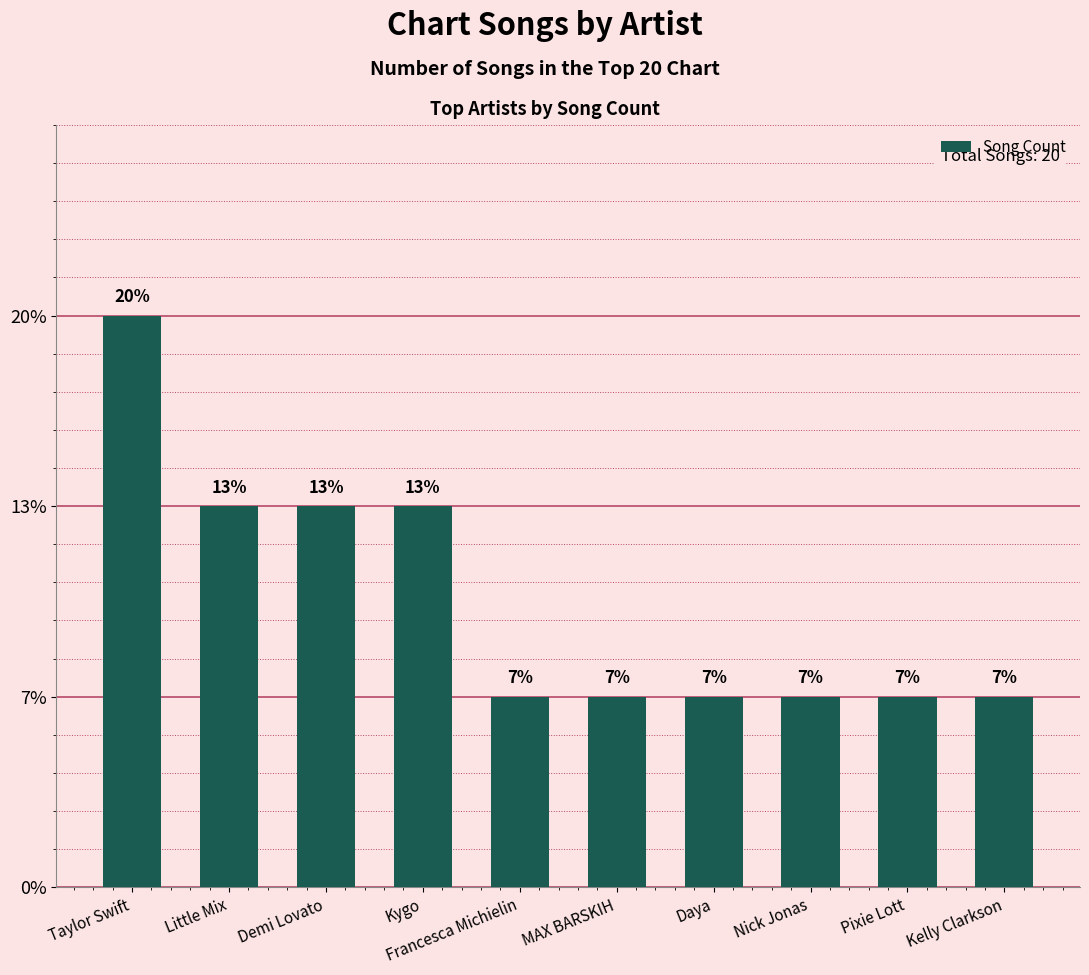

Approximately how many times larger is the value at Demi Lovato compared to Kelly Clarkson?

2.0